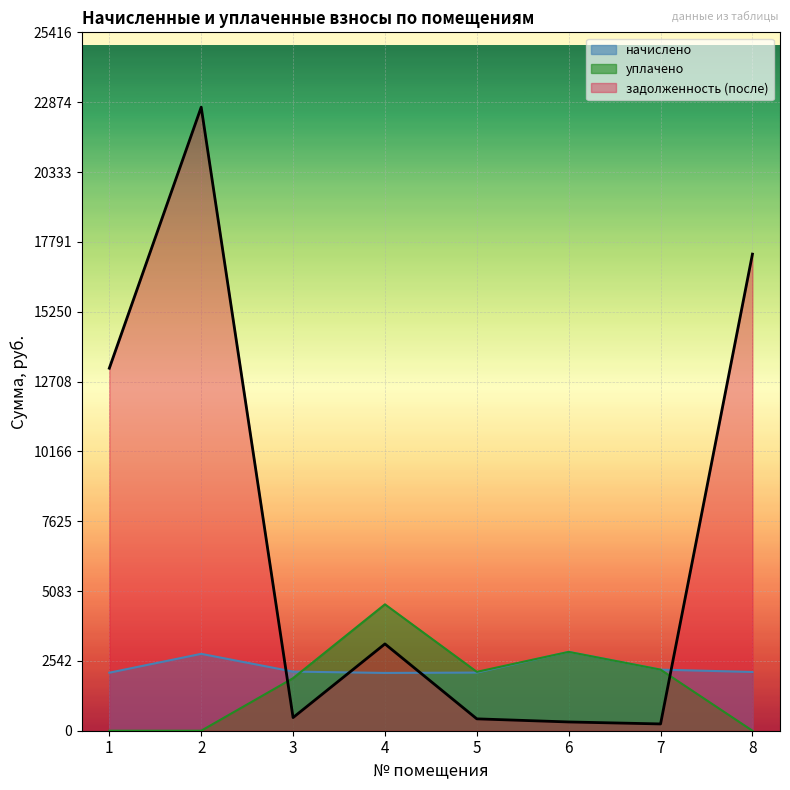

How many values in the задолженность (после) series exceed 3159?

4